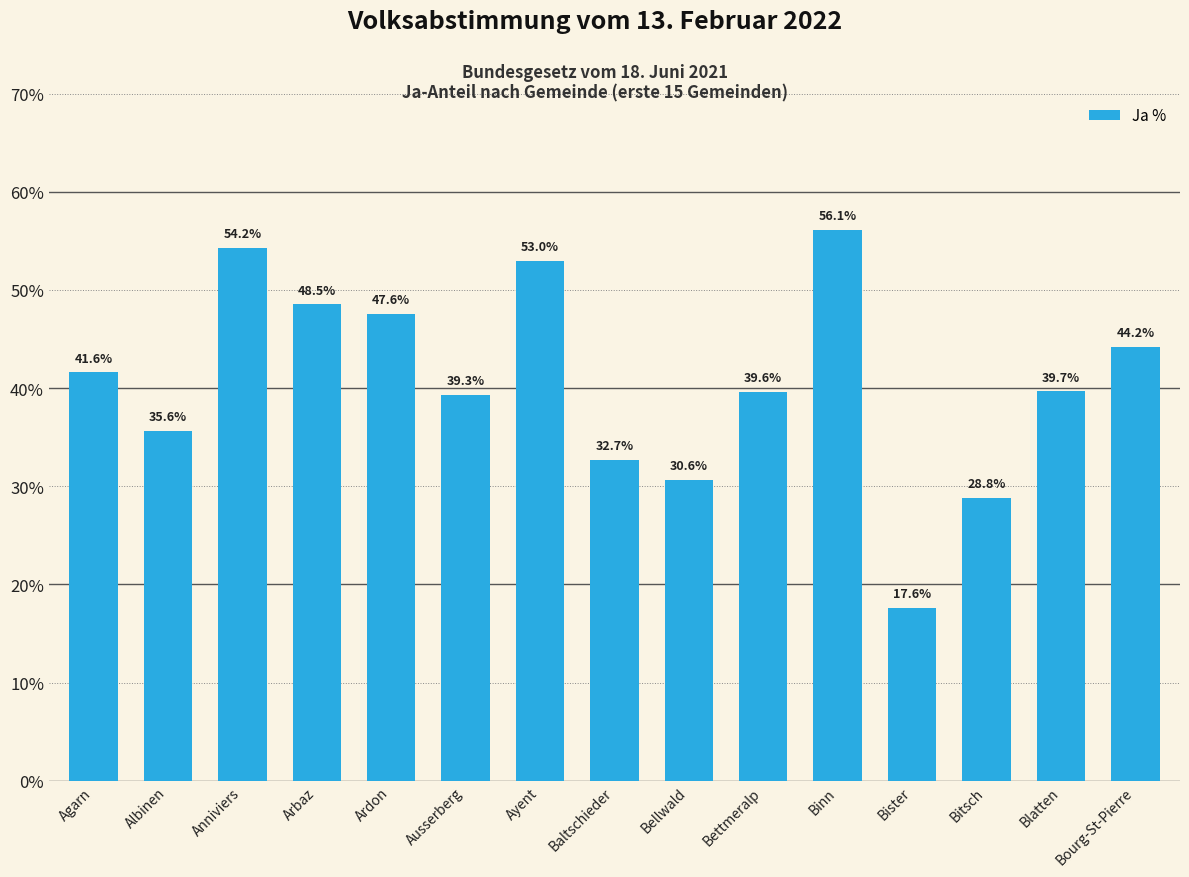

Rank the categories by value from lowest to highest.

Bister, Bitsch, Bellwald, Baltschieder, Albinen, Ausserberg, Bettmeralp, Blatten, Agarn, Bourg-St-Pierre, Ardon, Arbaz, Ayent, Anniviers, Binn